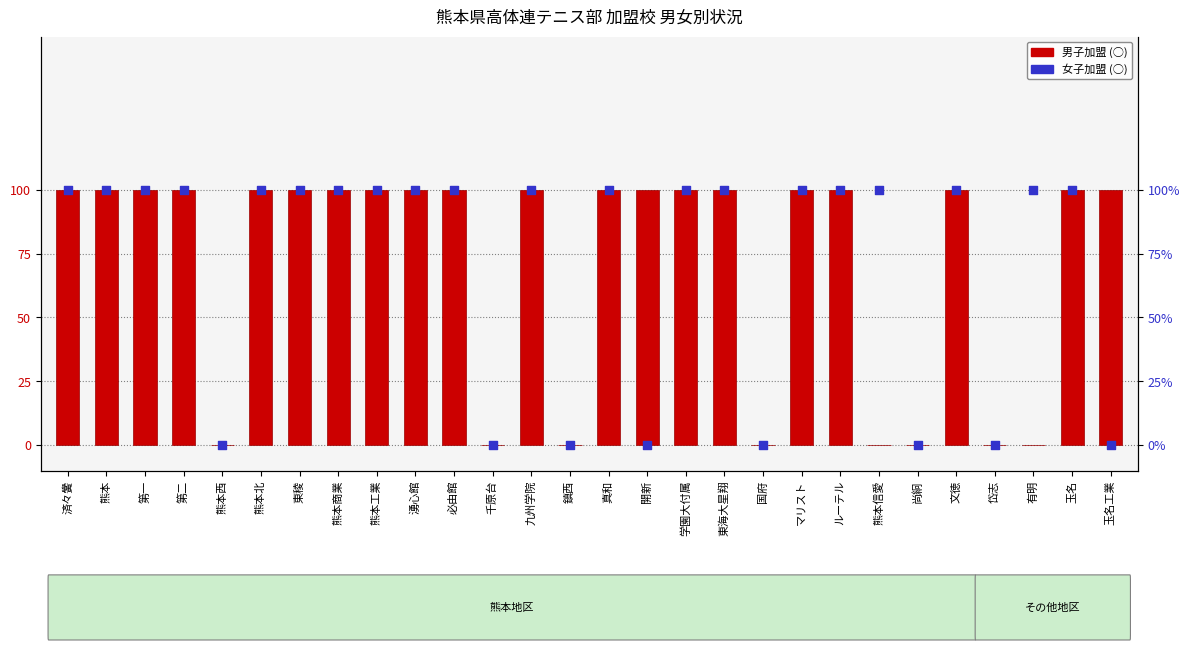

Is the value of 男子加盟 at 学園大付属 greater than the value of 女子加盟 at 尚絅?

Yes